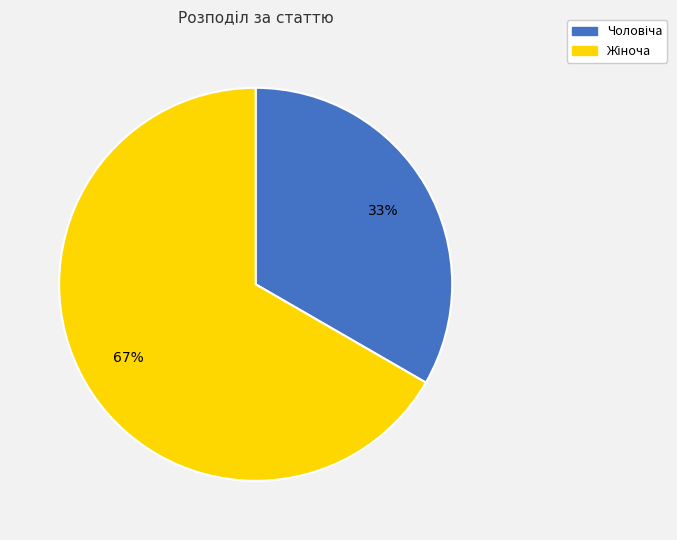

To the nearest percent, what is the average slice percentage?

50%